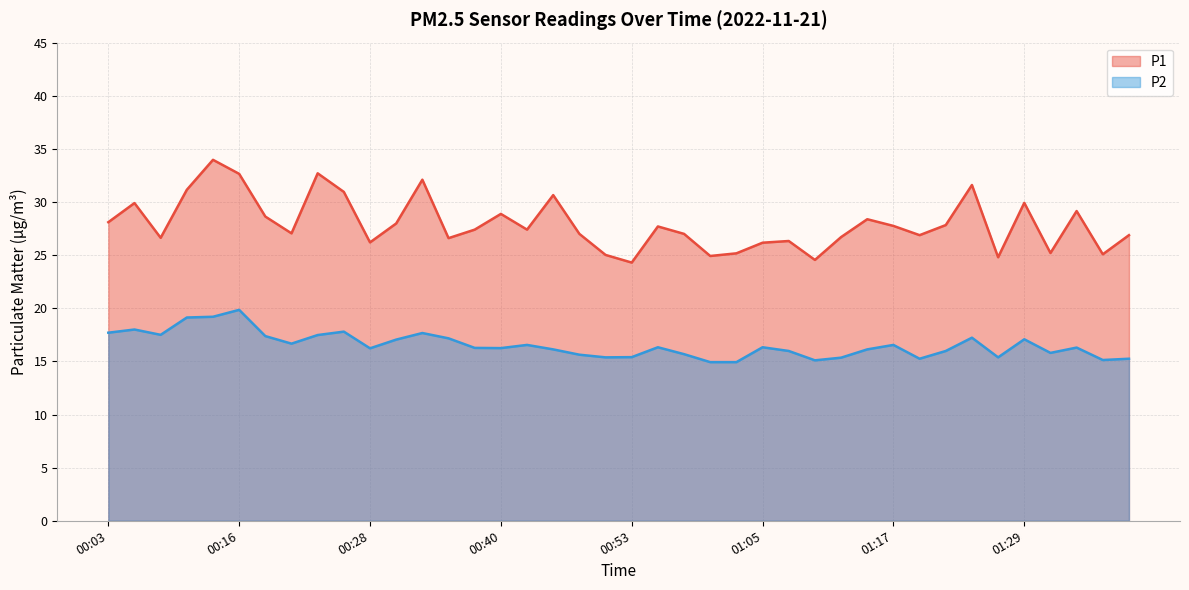

Count the number of categories in the chart.

40